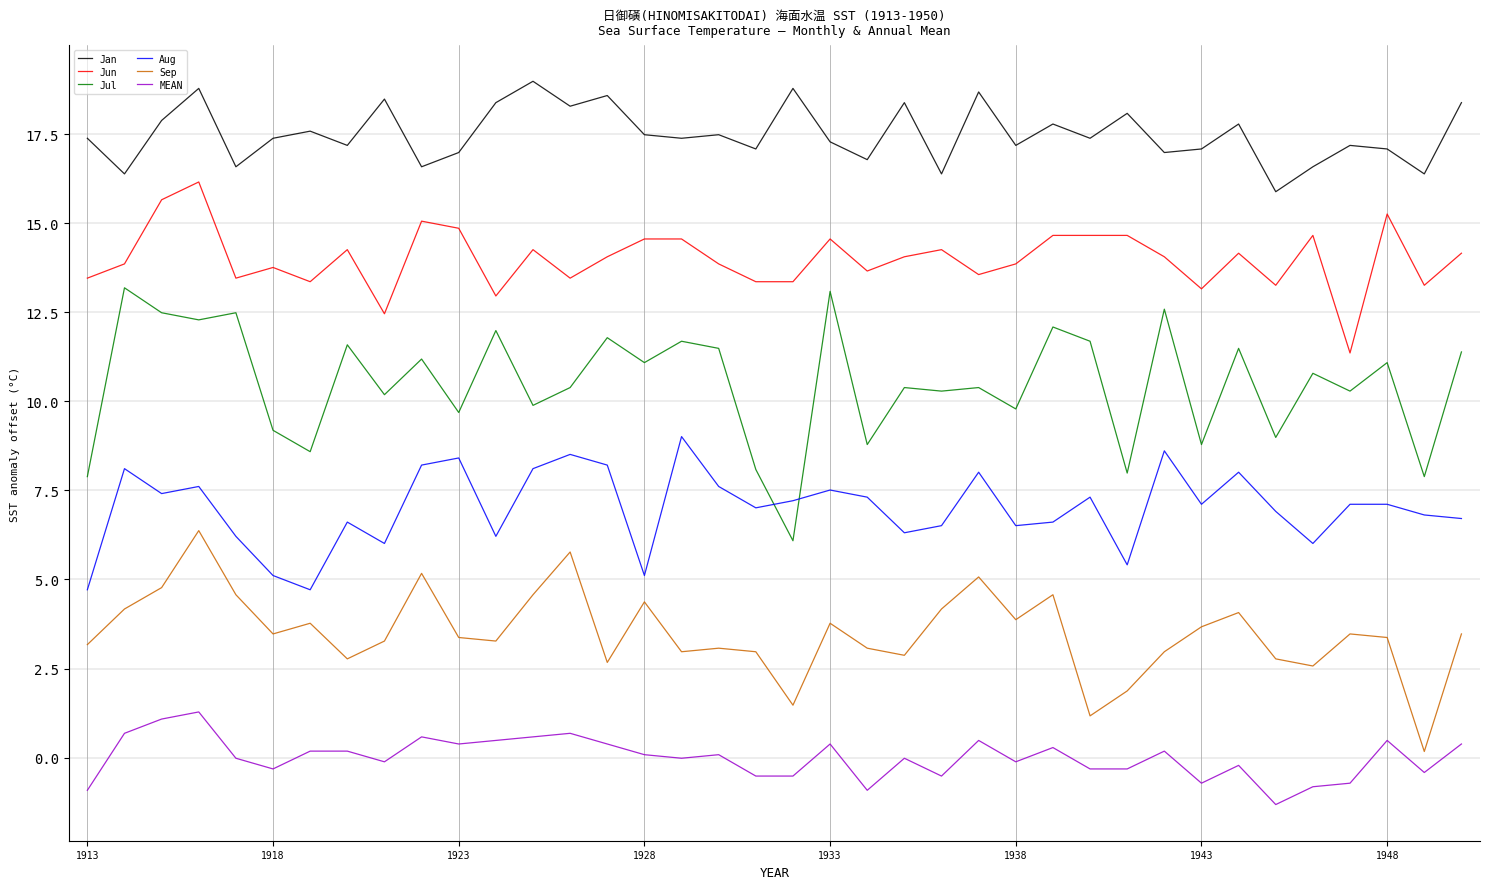

What is the difference between the maximum and minimum values in the Sep series?

6.2